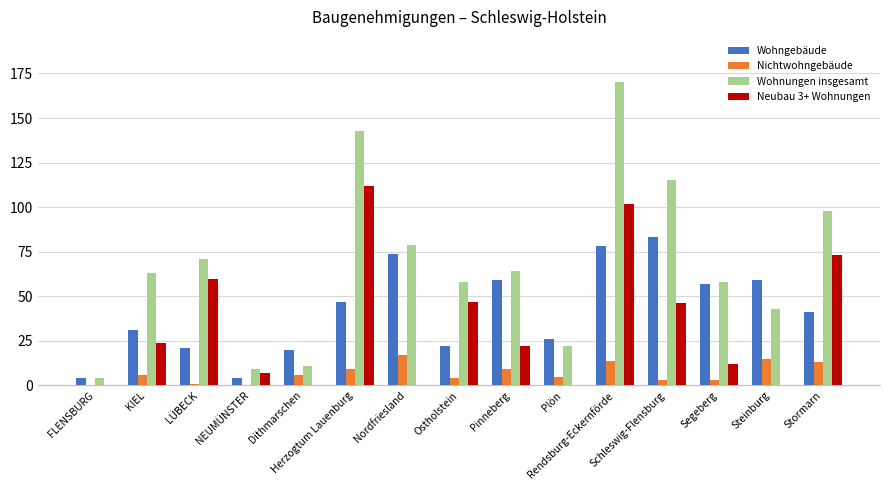

Is it true that Wohngebäude equals 41 at Stormarn?

True